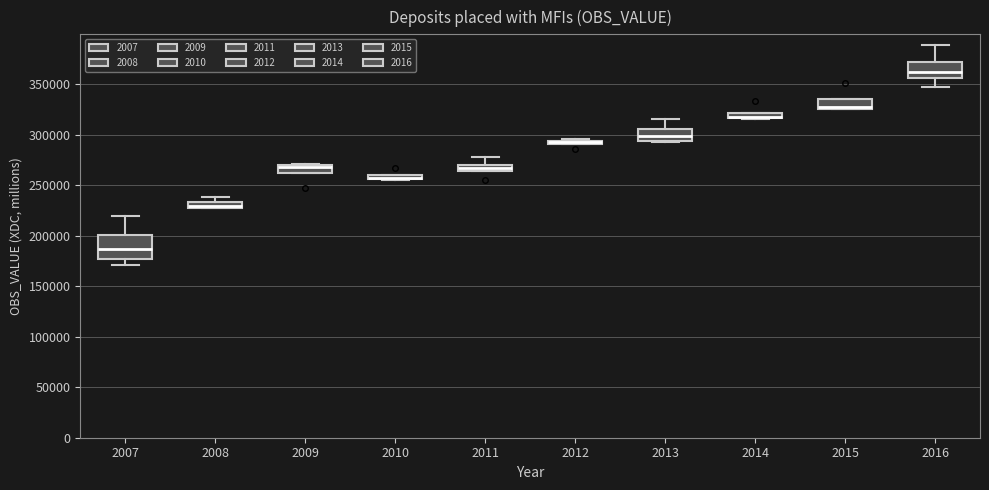

Which box is the tallest, from its lower edge to its upper edge?

2007